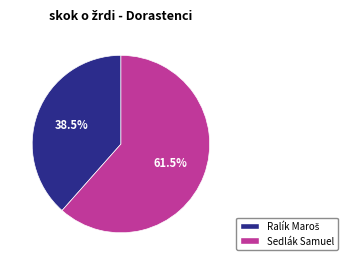

How many slices are in this pie chart?

2